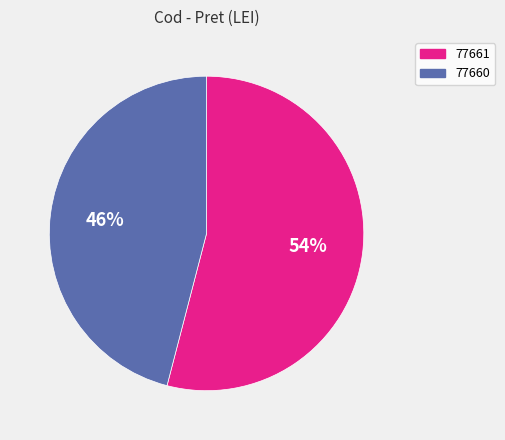

What is the majority slice?

77661